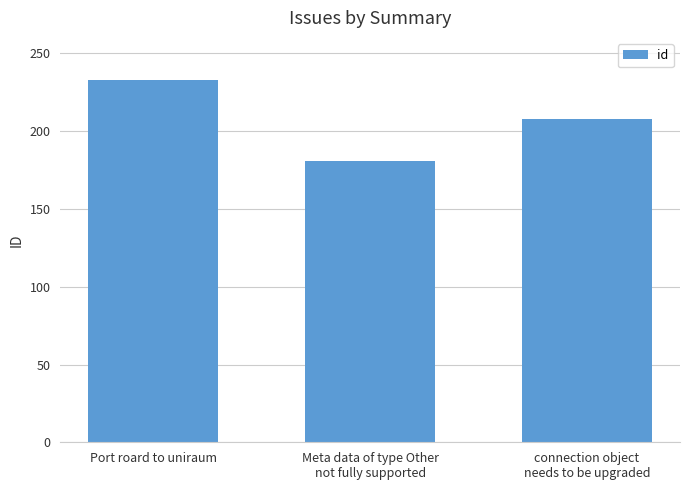

What is the difference between the maximum and minimum values?

52